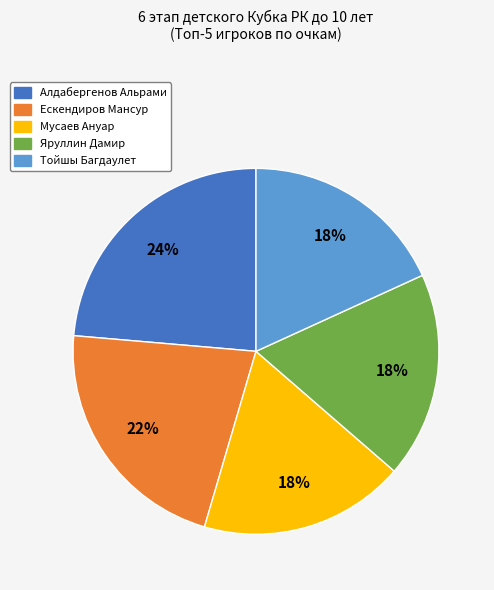

What is the ratio of the value at Мусаев Ануар to the value at Ескендиров Мансур?

0.8